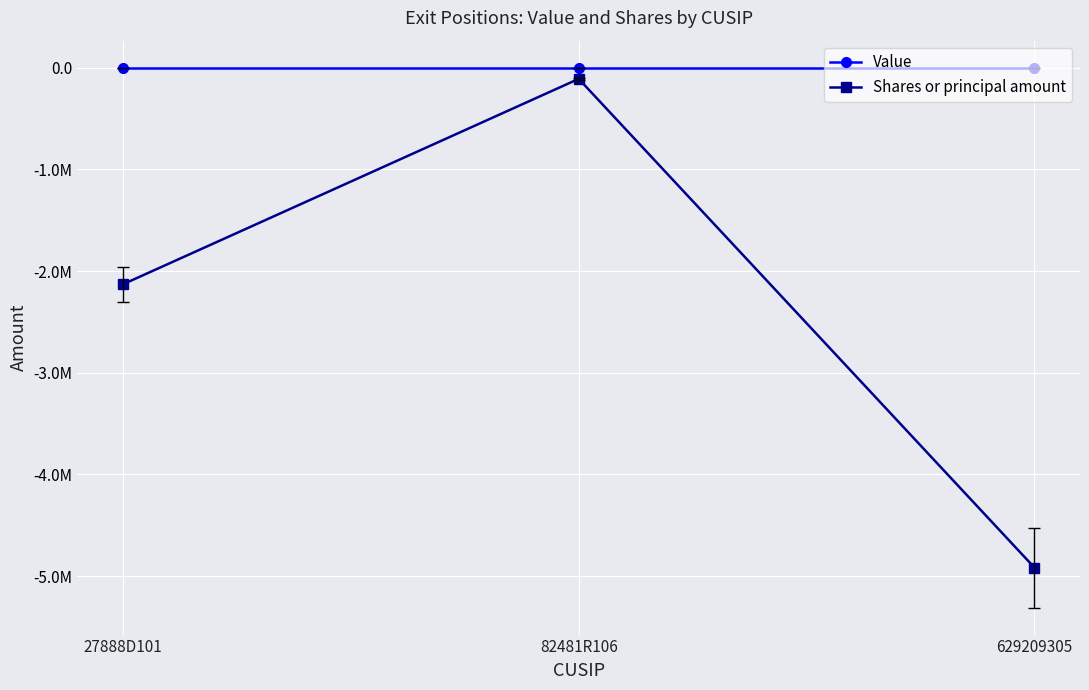

Does the chart have visible grid lines?

Yes